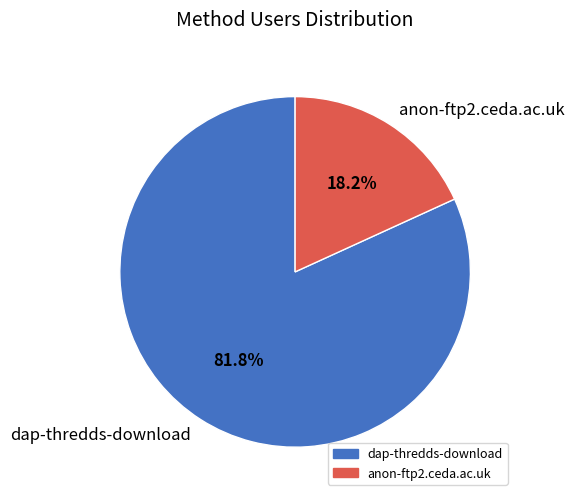

Rank the categories by value from highest to lowest.

dap-thredds-download, anon-ftp2.ceda.ac.uk